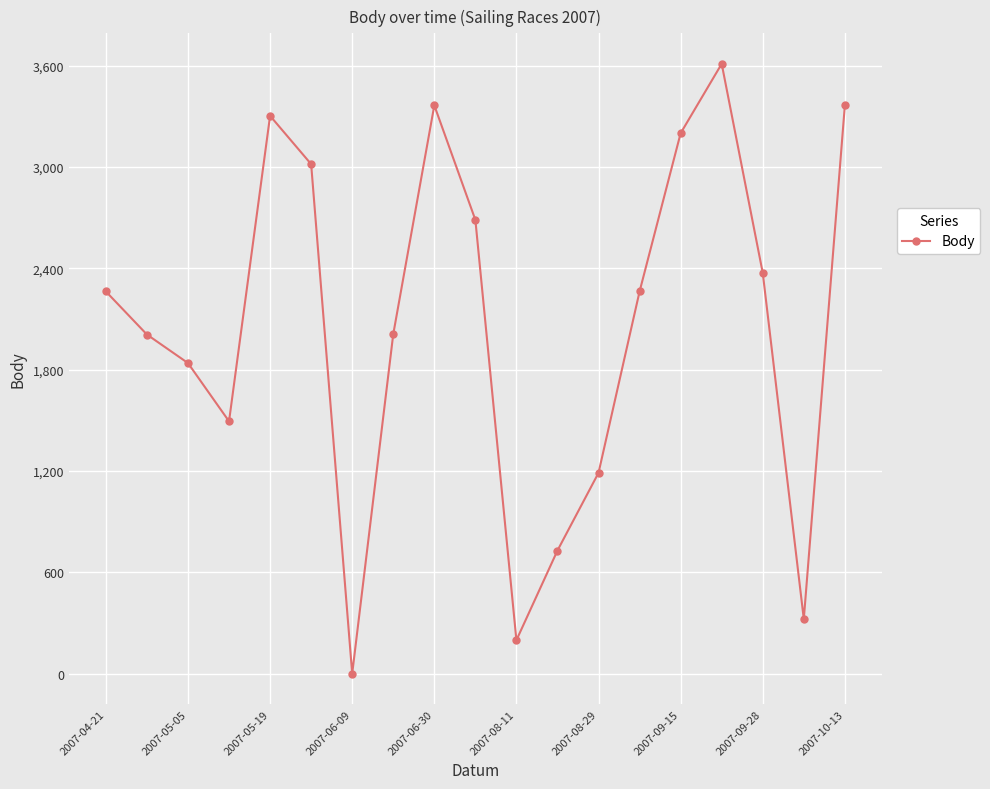

What is the maximum value shown in the chart?

3611